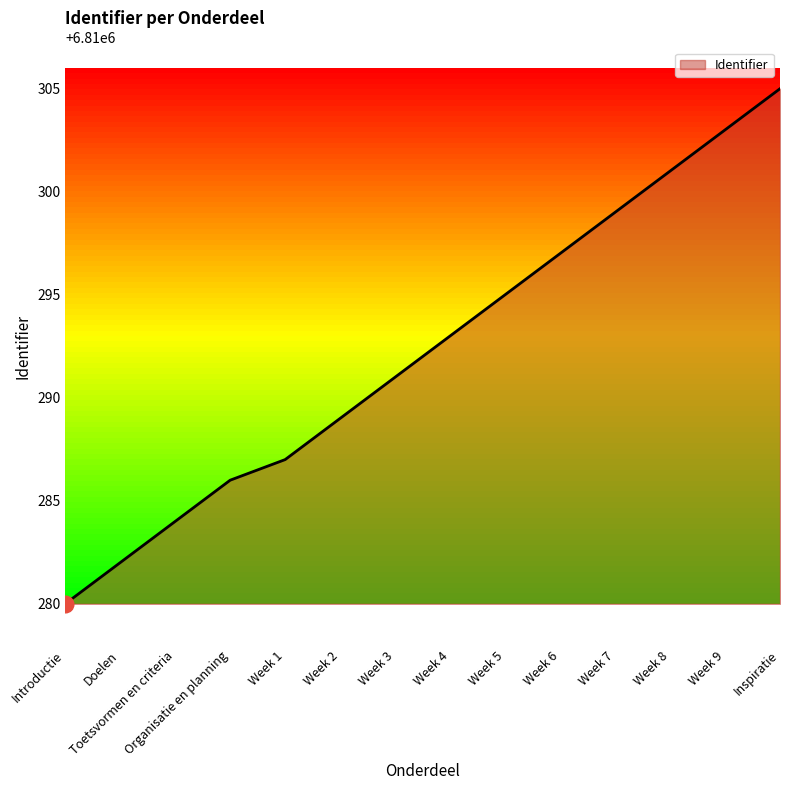

What is the difference between the values at Week 5 and Week 3?

4